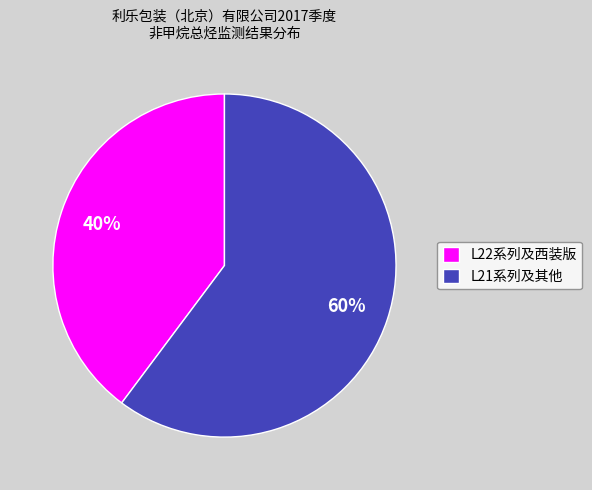

Which has a higher value, L21系列及其他 or L22系列及西装版?

L21系列及其他